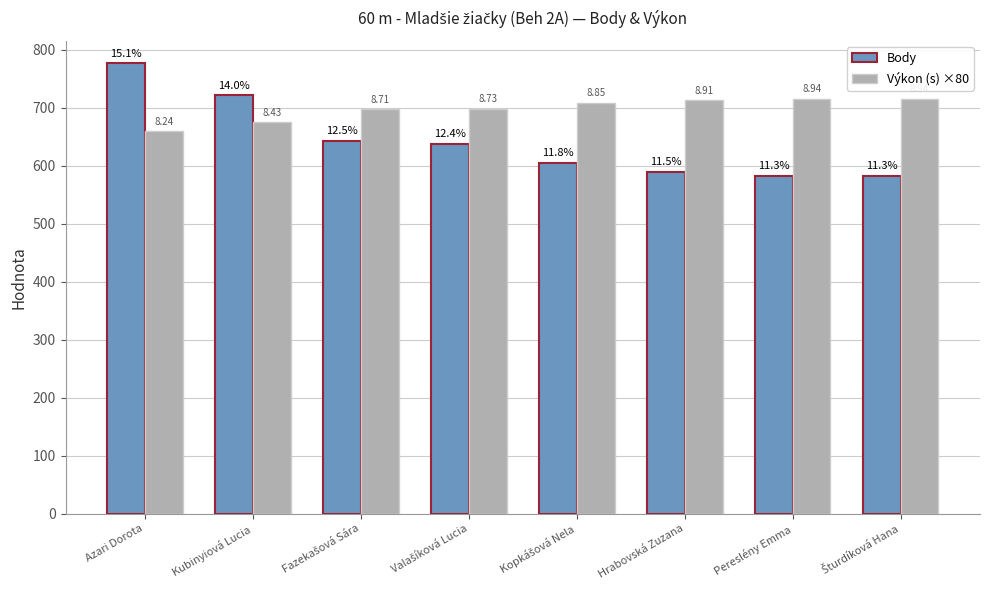

What are all the series names shown in the legend?

Body, Výkon (s) ×80